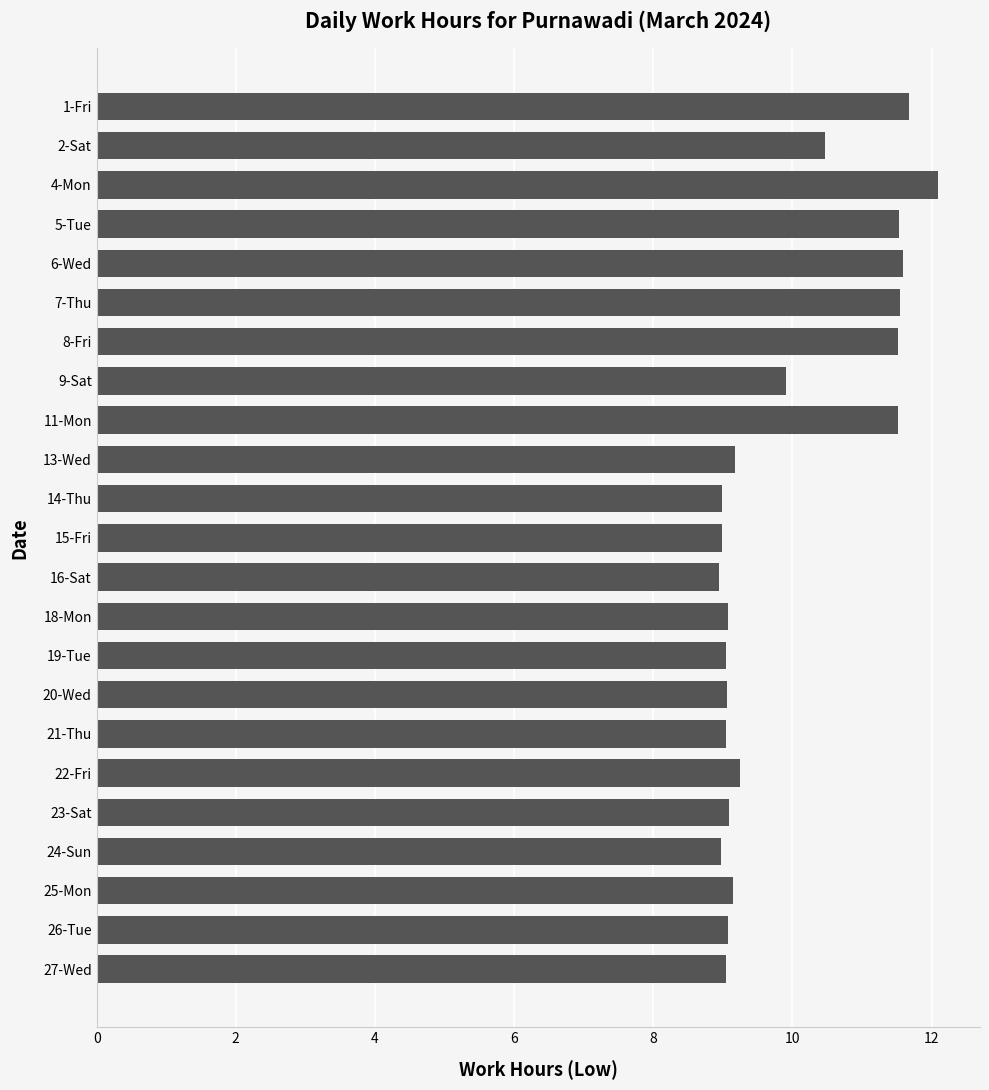

What is the difference between the second highest and minimum values?

2.7